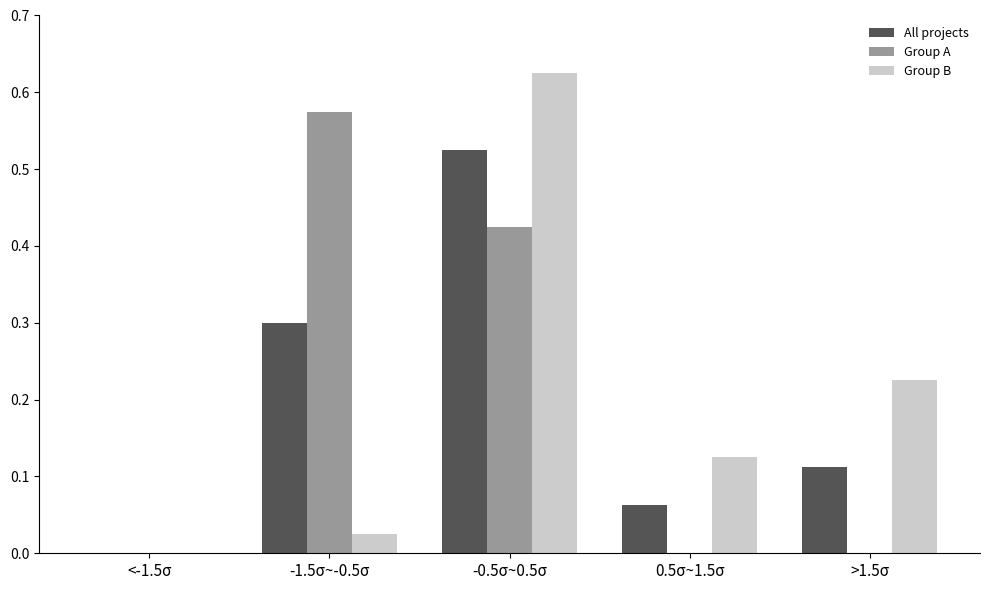

Between <-1.5σ and 0.5σ~1.5σ, which series saw the biggest shift?

Group B